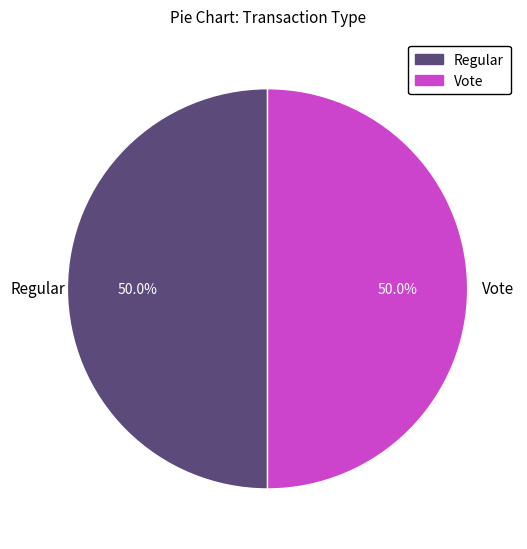

What percentage do Vote and Regular together represent?

100.0%